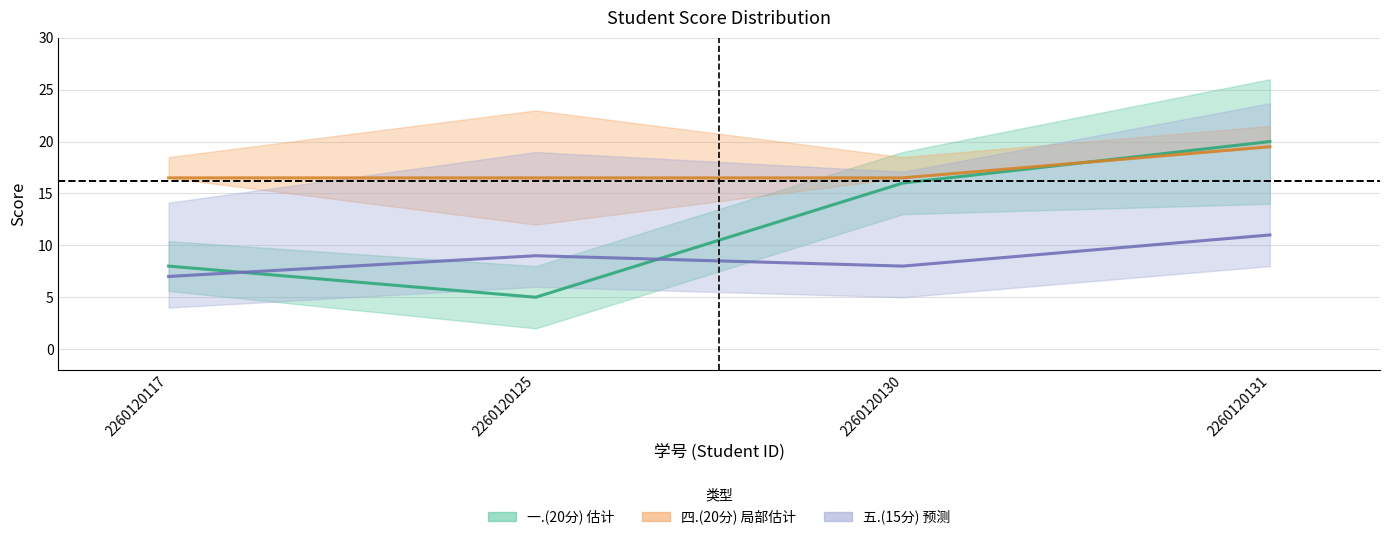

Reading left to right, list all the values displayed in this chart.

一.(20分) 估计: 2260120117=8.0	2260120125=5.0	2260120130=16.0	2260120131=20.0
四.(20分) 局部估计: 2260120117=16.5	2260120125=16.5	2260120130=16.5	2260120131=19.5
五.(15分) 预测: 2260120117=7.0	2260120125=9.0	2260120130=8.0	2260120131=11.0